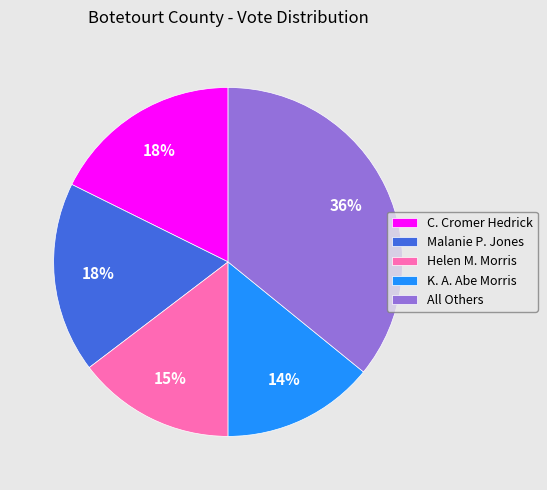

To the nearest percent, what is the difference between the largest and smallest slice percentages?

22%